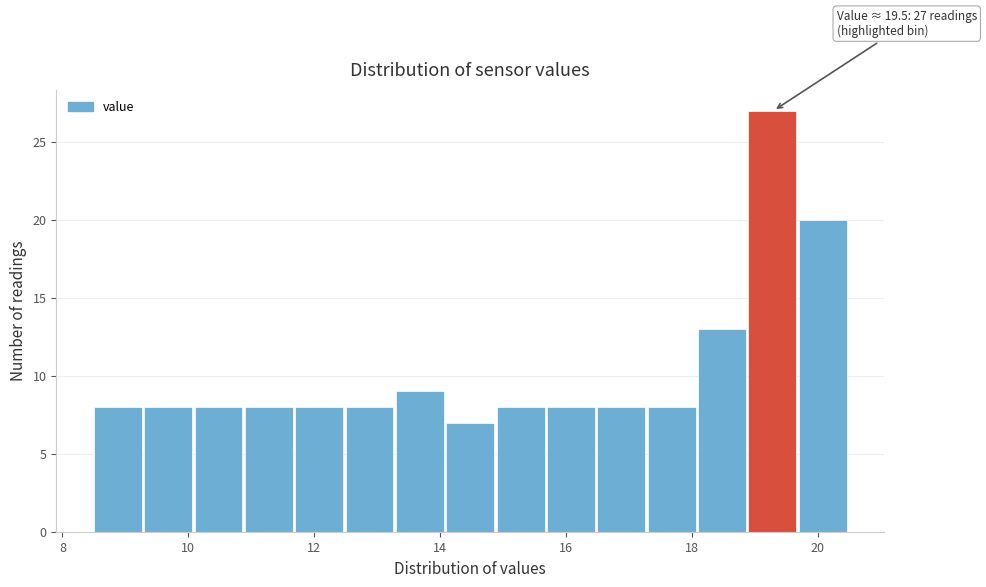

Which range on the x-axis has the tallest bar?

18.9 to 19.7